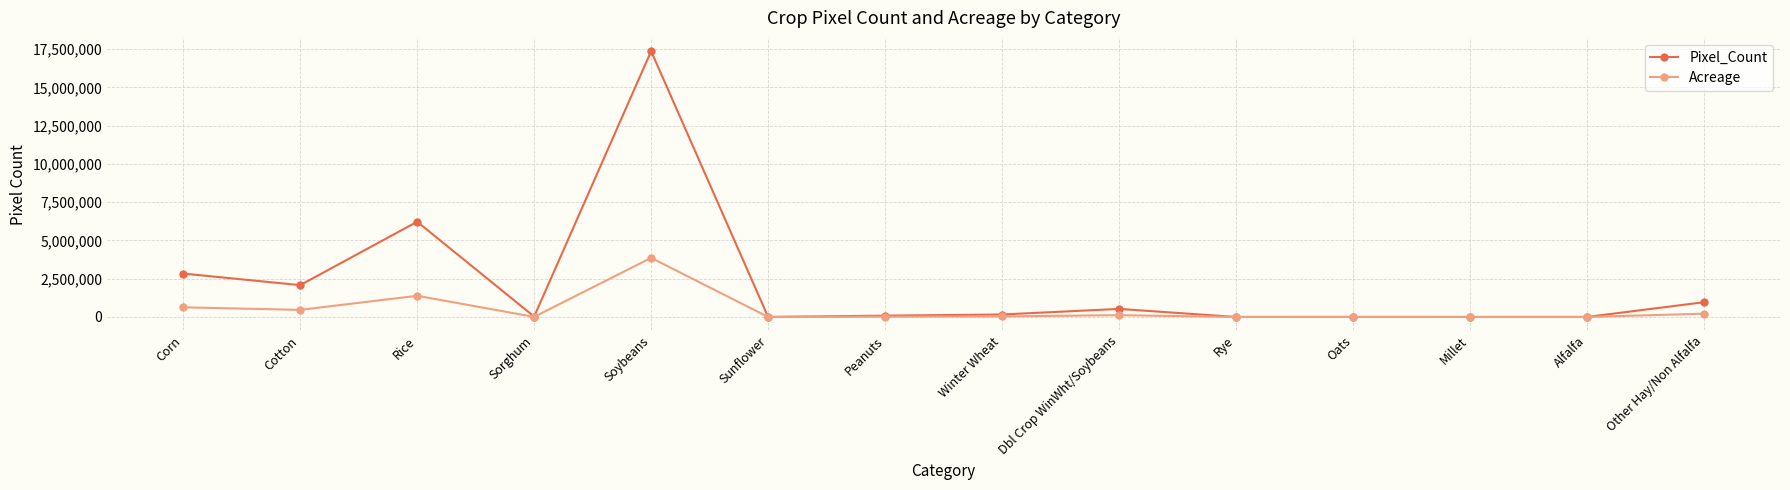

At which label does Acreage first exceed 35810?

Corn